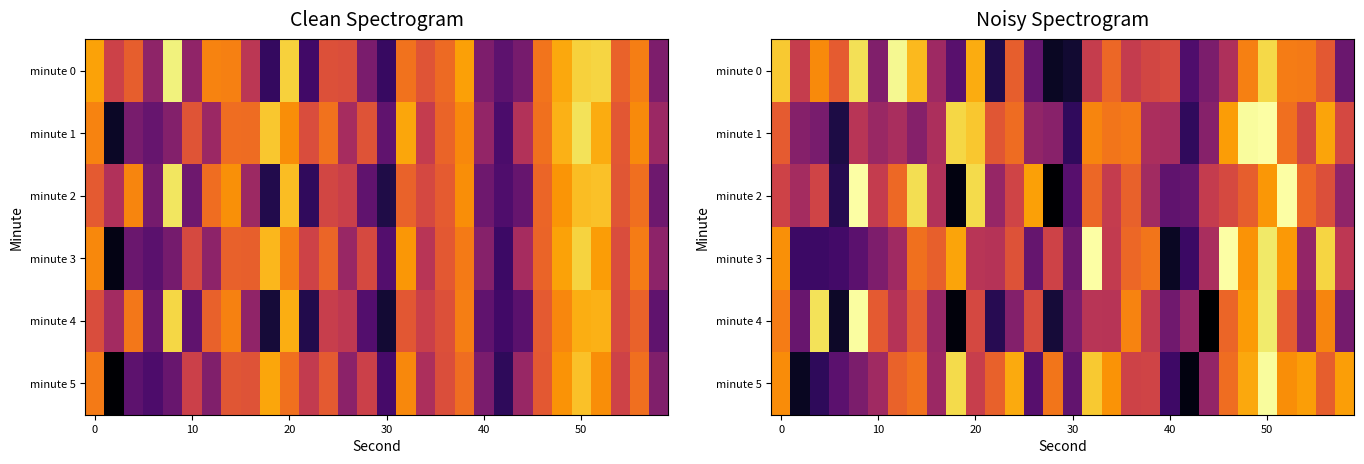

What is the minimum value shown in the chart?

-148.1